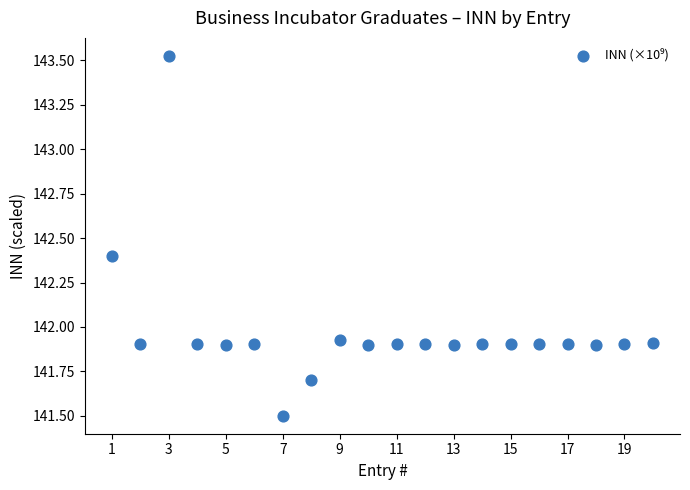

What is the range of Y values (max minus min)?

2.0